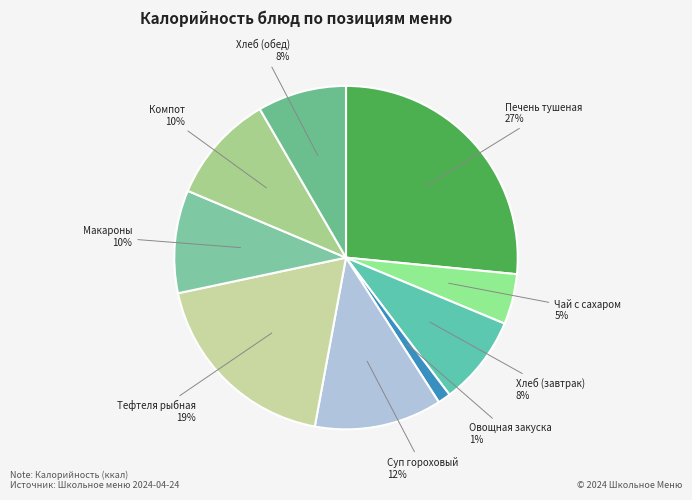

Count the number of slices in the pie.

9